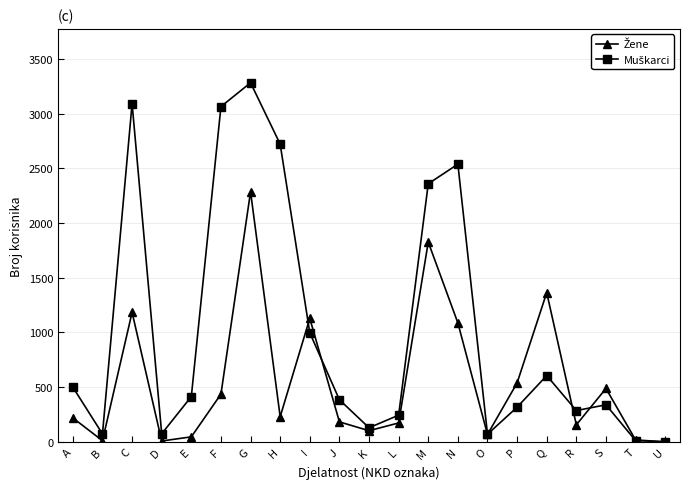

At which category is the sum across all series the highest?

G